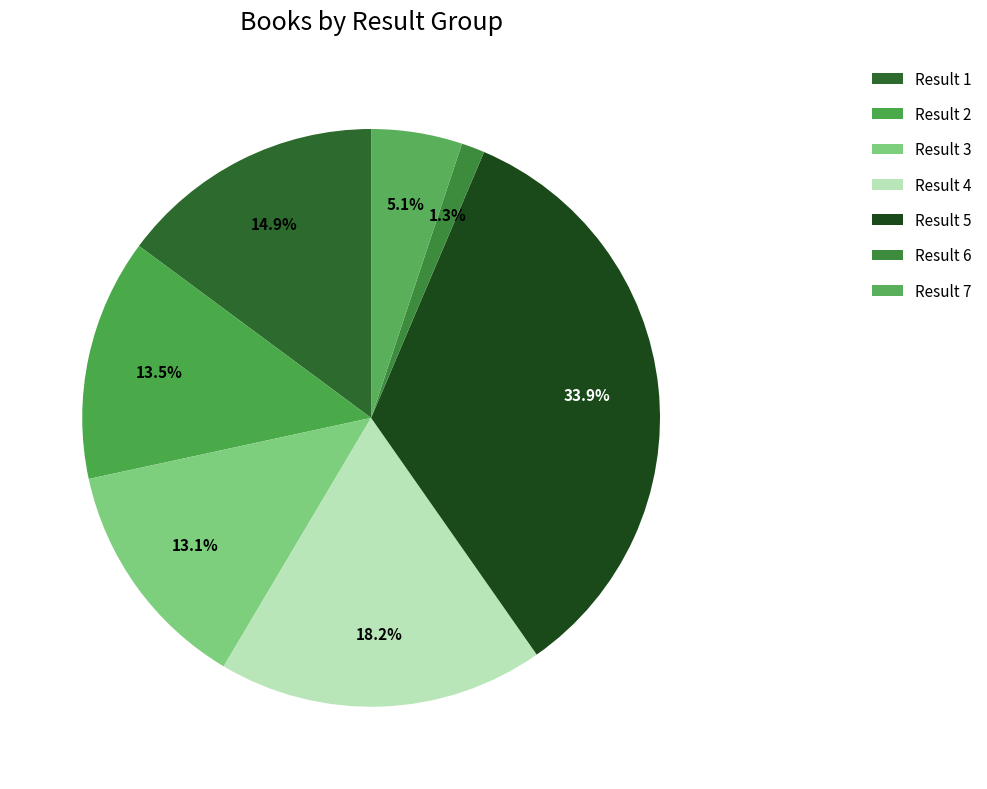

Is there any slice that represents more than half of the pie?

No